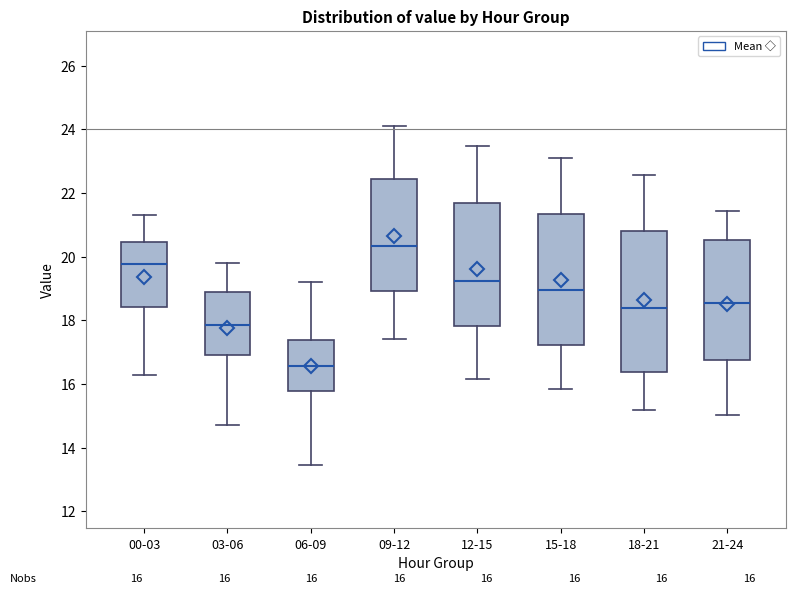

Which box's median line is the highest?

09-12